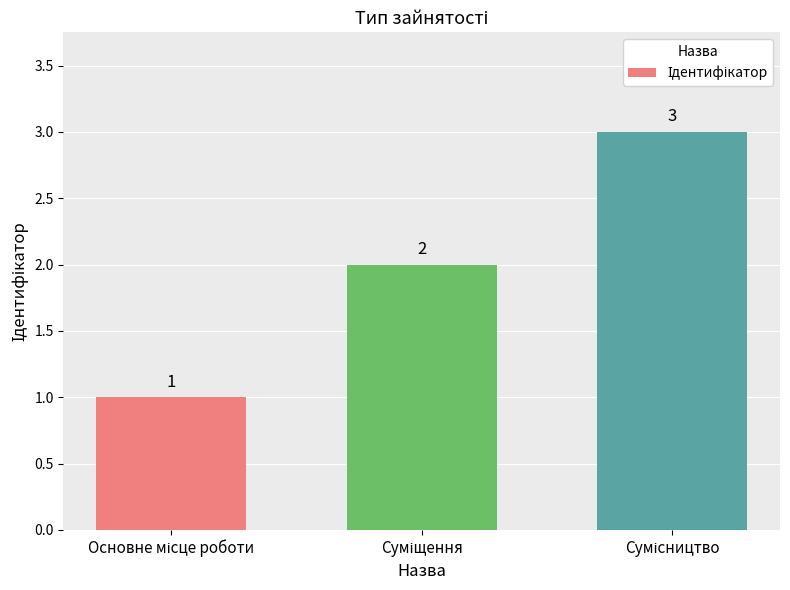

What is the maximum value shown in the chart?

3